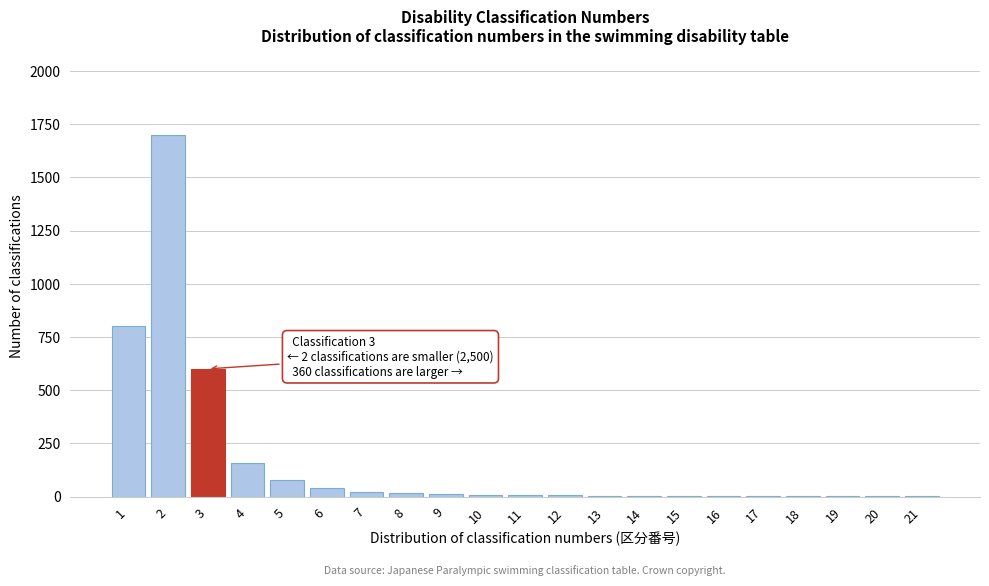

What is the ratio of the value at 2 to the value at 5?

21.2